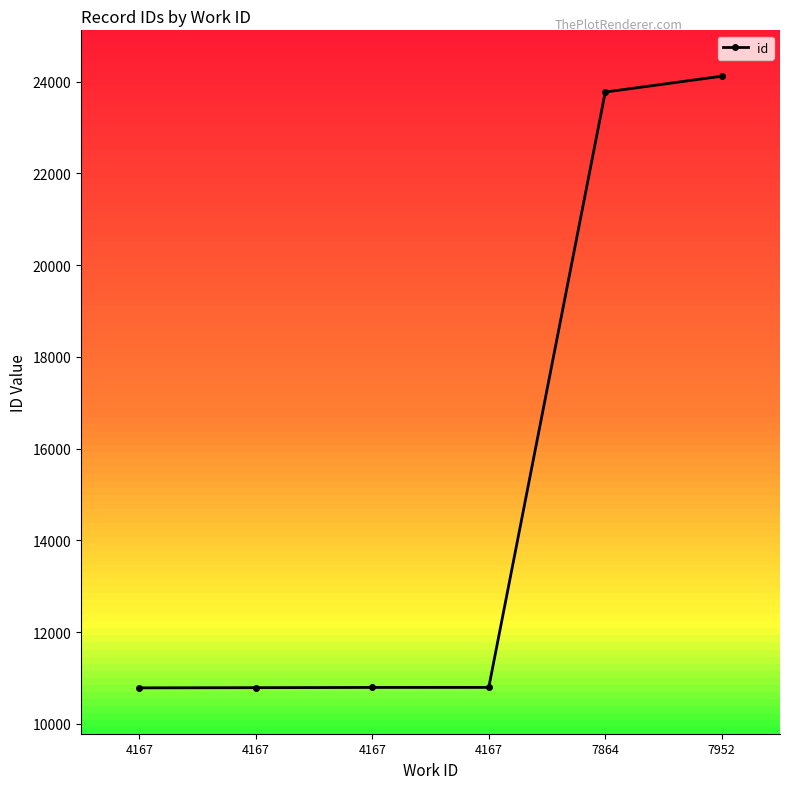

How many data points are less than 10792?

3